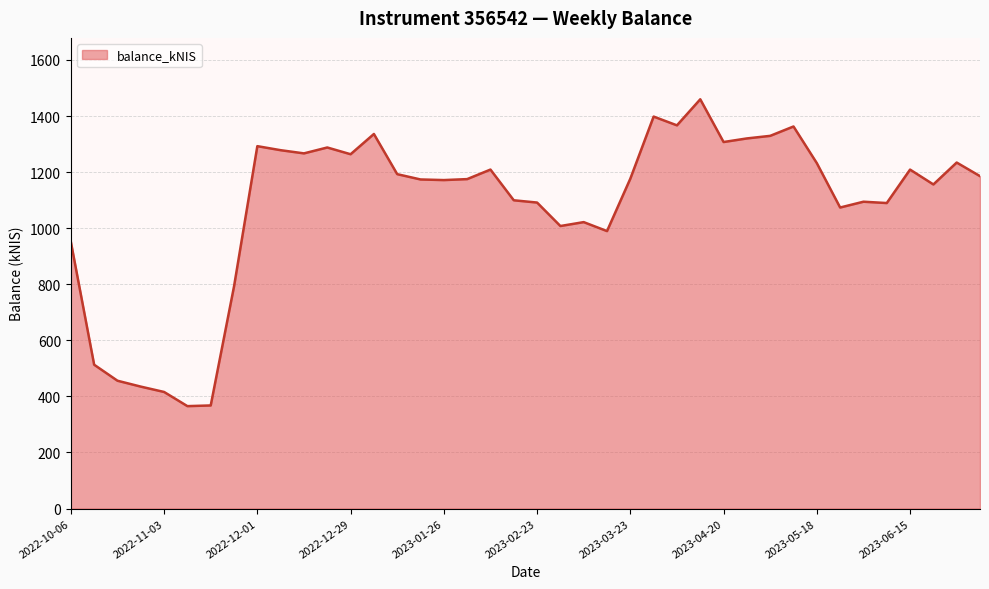

What is the difference between the maximum and minimum values?

1094.4